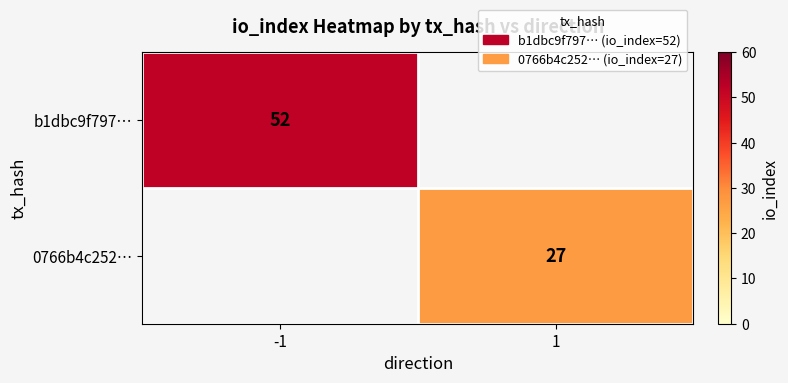

Is it true that 0766b4c252… equals 19 at 1?

False